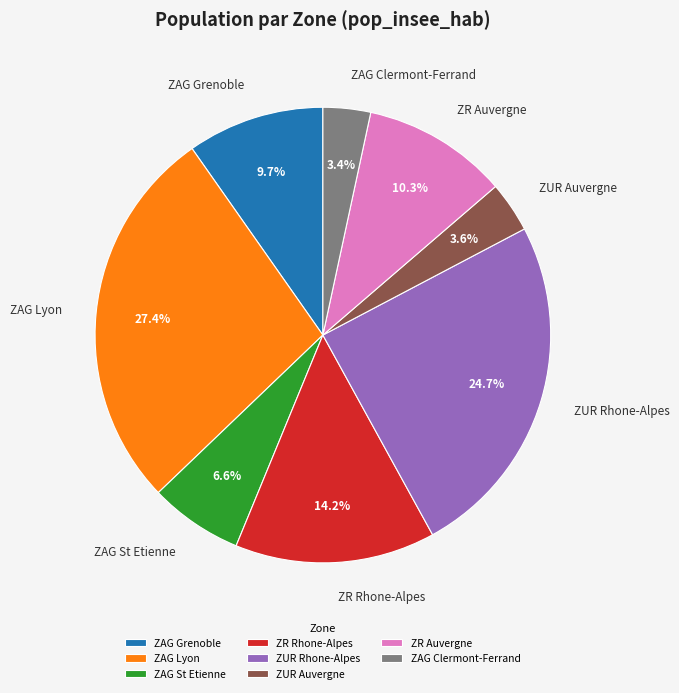

Is there a majority slice in this chart?

No